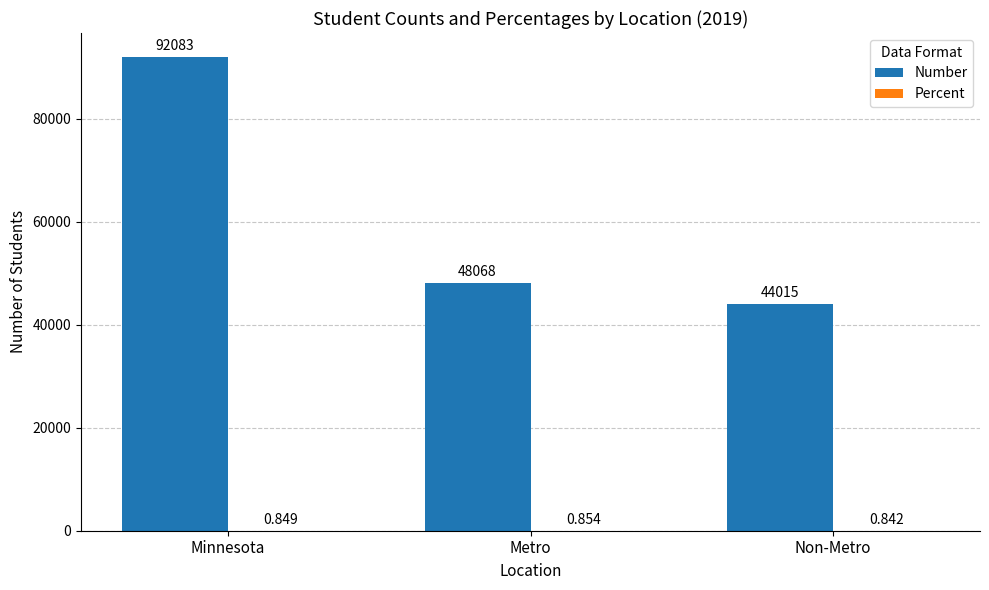

Which series changed the most between Minnesota and Metro?

Number